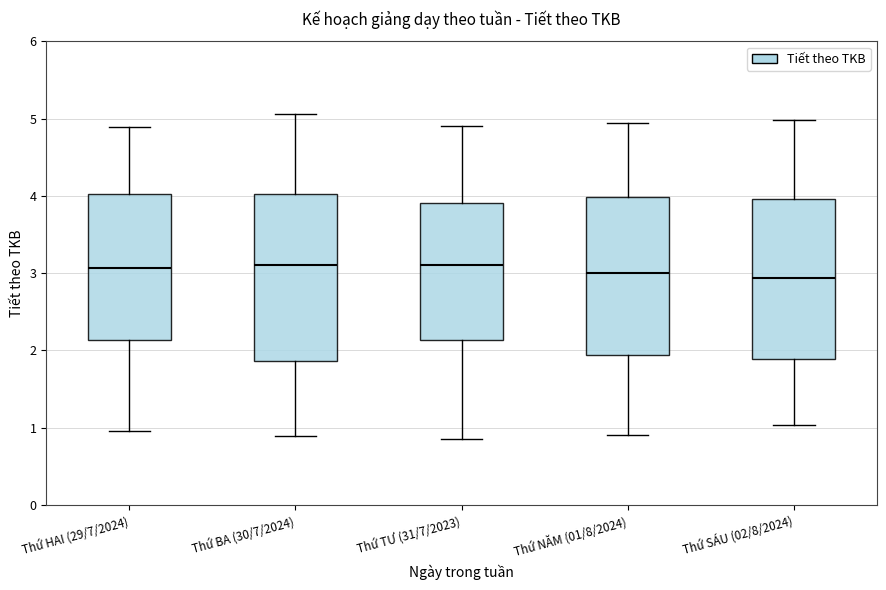

Reading left to right, transcribe this box plot: for each box, give where its median line is, the range the box spans, and where its two whiskers end, as read against the y-axis. The values are not printed on the chart, so give them approximately, as read against the axis.

Thứ HAI (29/7/2024): median 3.1, box 2.1 to 4.0, whiskers 1.0 to 4.9
Thứ BA (30/7/2024): median 3.1, box 1.9 to 4.0, whiskers 0.9 to 5.1
Thứ TƯ (31/7/2023): median 3.1, box 2.1 to 3.9, whiskers 0.9 to 4.9
Thứ NĂM (01/8/2024): median 3.0, box 1.9 to 4.0, whiskers 0.9 to 4.9
Thứ SÁU (02/8/2024): median 2.9, box 1.9 to 4.0, whiskers 1.0 to 5.0